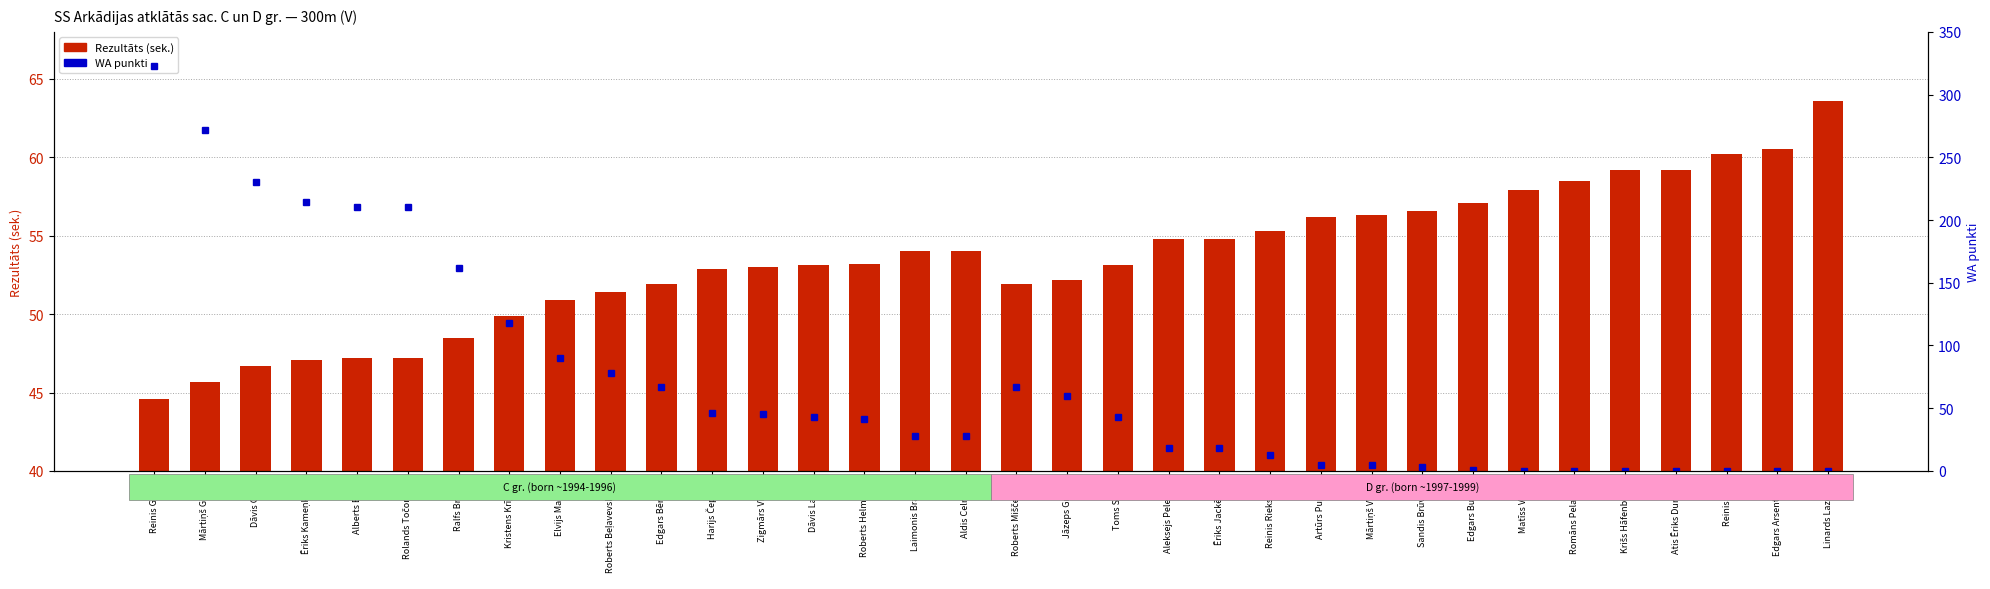

How many data points does each series have?

34